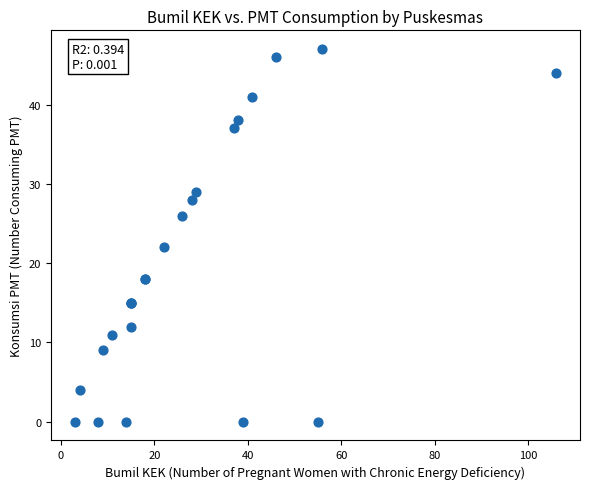

What Y value in the scatter plot is closest to 23?

22